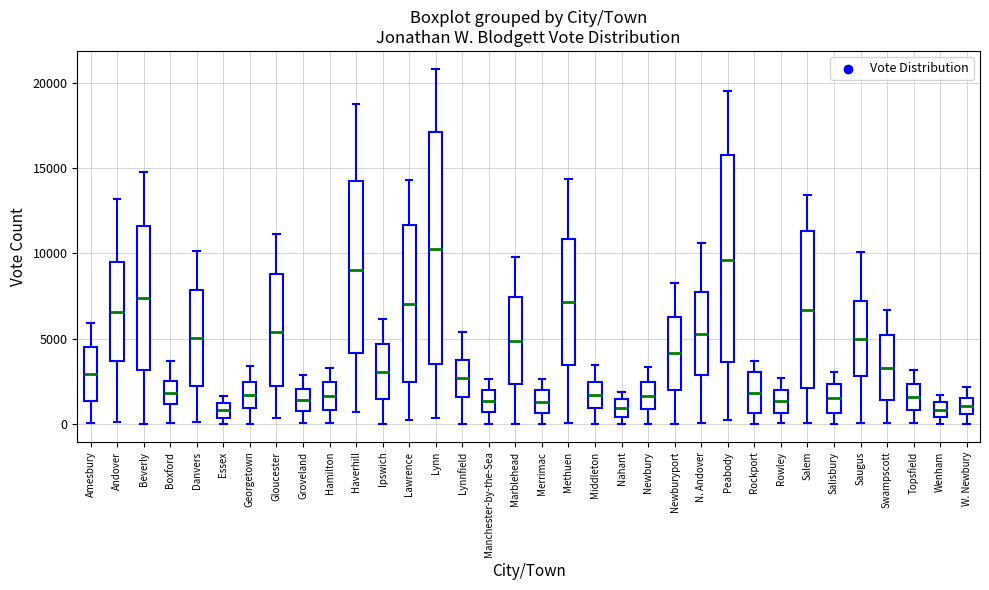

Reading left to right, read every box against the y-axis: the position of its median line, the range the box covers, and the ends of its whiskers. The values are not printed on the chart, so give them approximately, as read against the axis.

Amesbury: median 3000, box 1500 to 4500, whiskers 0 to 6000
Andover: median 6500, box 3500 to 9500, whiskers 0 to 13000
Beverly: median 7500, box 3000 to 11500, whiskers 0 to 15000
Boxford: median 2000, box 1000 to 2500, whiskers 0 to 3500
Danvers: median 5000, box 2000 to 8000, whiskers 0 to 10000
Essex: median 1000, box 500 to 1500, whiskers 0 to 1500 (just above the box's upper edge)
Georgetown: median 1500, box 1000 to 2500, whiskers 0 to 3500
Gloucester: median 5500, box 2000 to 9000, whiskers 500 to 11000
Groveland: median 1500, box 1000 to 2000, whiskers 0 to 3000
Hamilton: median 1500, box 1000 to 2500, whiskers 0 to 3500
Haverhill: median 9000, box 4000 to 14500, whiskers 500 to 19000
Ipswich: median 3000, box 1500 to 4500, whiskers 0 to 6000
Lawrence: median 7000, box 2500 to 11500, whiskers 0 to 14500
Lynn: median 10000, box 3500 to 17000, whiskers 500 to 21000
Lynnfield: median 2500, box 1500 to 4000, whiskers 0 to 5500
Manchester-by-the-Sea: median 1500, box 500 to 2000, whiskers 0 to 2500
Marblehead: median 5000, box 2500 to 7500, whiskers 0 to 10000
Merrimac: median 1500, box 500 to 2000, whiskers 0 to 2500
Methuen: median 7000, box 3500 to 11000, whiskers 0 to 14500
Middleton: median 1500, box 1000 to 2500, whiskers 0 to 3500
Nahant: median 1000, box 500 to 1500, whiskers 0 to 2000
Newbury: median 1500, box 1000 to 2500, whiskers 0 to 3500
Newburyport: median 4000, box 2000 to 6500, whiskers 0 to 8500
N. Andover: median 5500, box 3000 to 8000, whiskers 0 to 10500
Peabody: median 9500, box 3500 to 16000, whiskers 0 to 19500
Rockport: median 2000, box 500 to 3000, whiskers 0 to 3500
Rowley: median 1500, box 500 to 2000, whiskers 0 to 2500
Salem: median 6500, box 2000 to 11500, whiskers 0 to 13500
Salisbury: median 1500, box 500 to 2500, whiskers 0 to 3000
Saugus: median 5000, box 3000 to 7000, whiskers 0 to 10000
Swampscott: median 3500, box 1500 to 5000, whiskers 0 to 6500
Topsfield: median 1500, box 1000 to 2500, whiskers 0 to 3000
Wenham: median 1000, box 500 to 1500, whiskers 0 to 1500 (above the box's upper edge)
W. Newbury: median 1000, box 500 to 1500, whiskers 0 to 2000